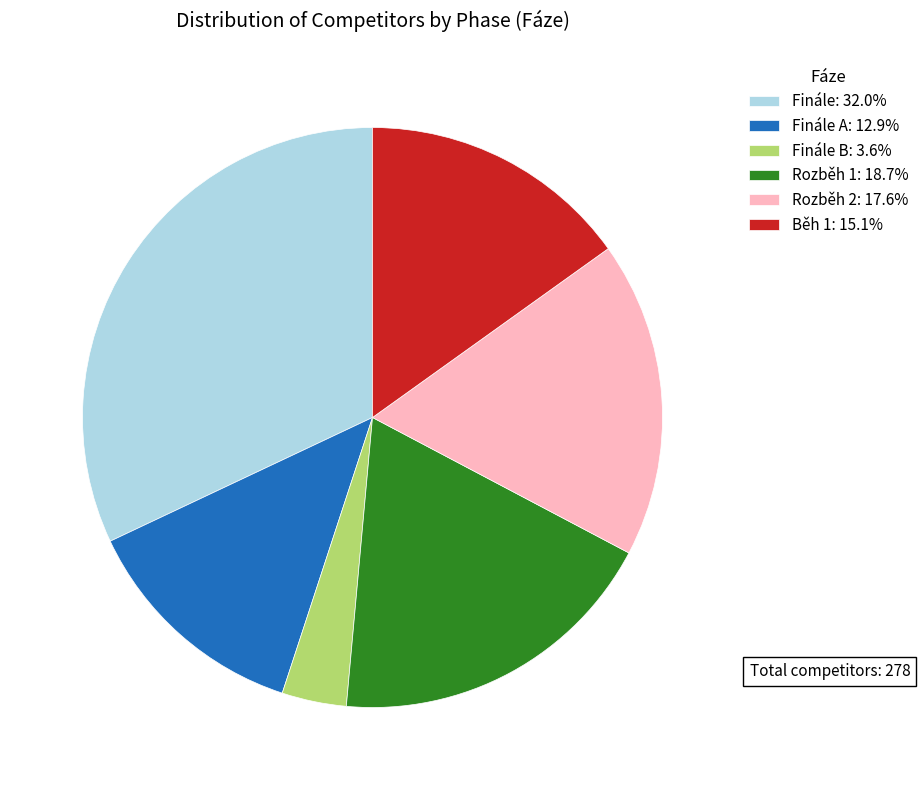

Combined, do Rozběh 2: 17.6% and Finále A: 12.9% account for over 50%?

No